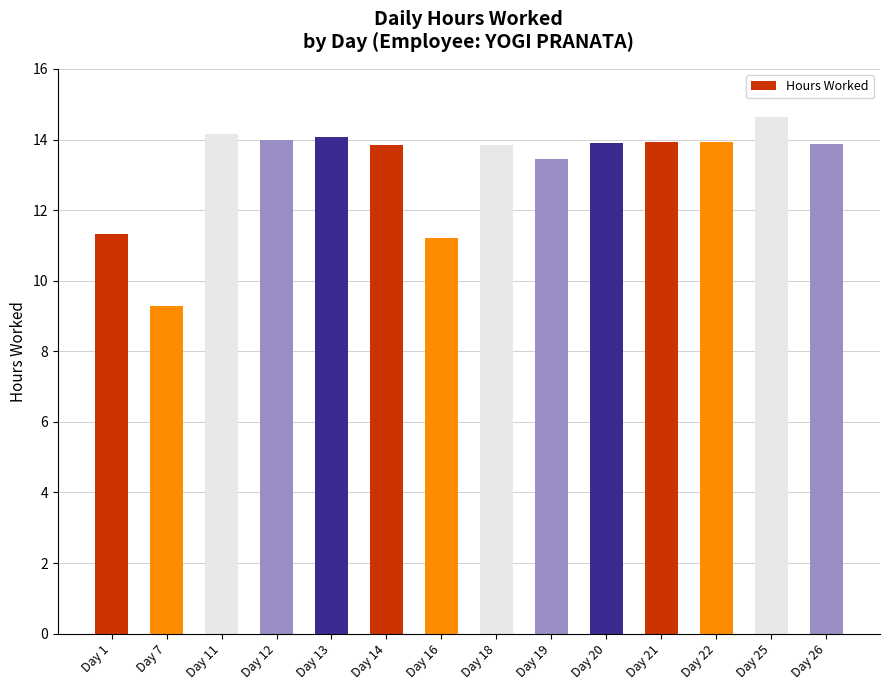

How many distinct data groups are displayed?

1